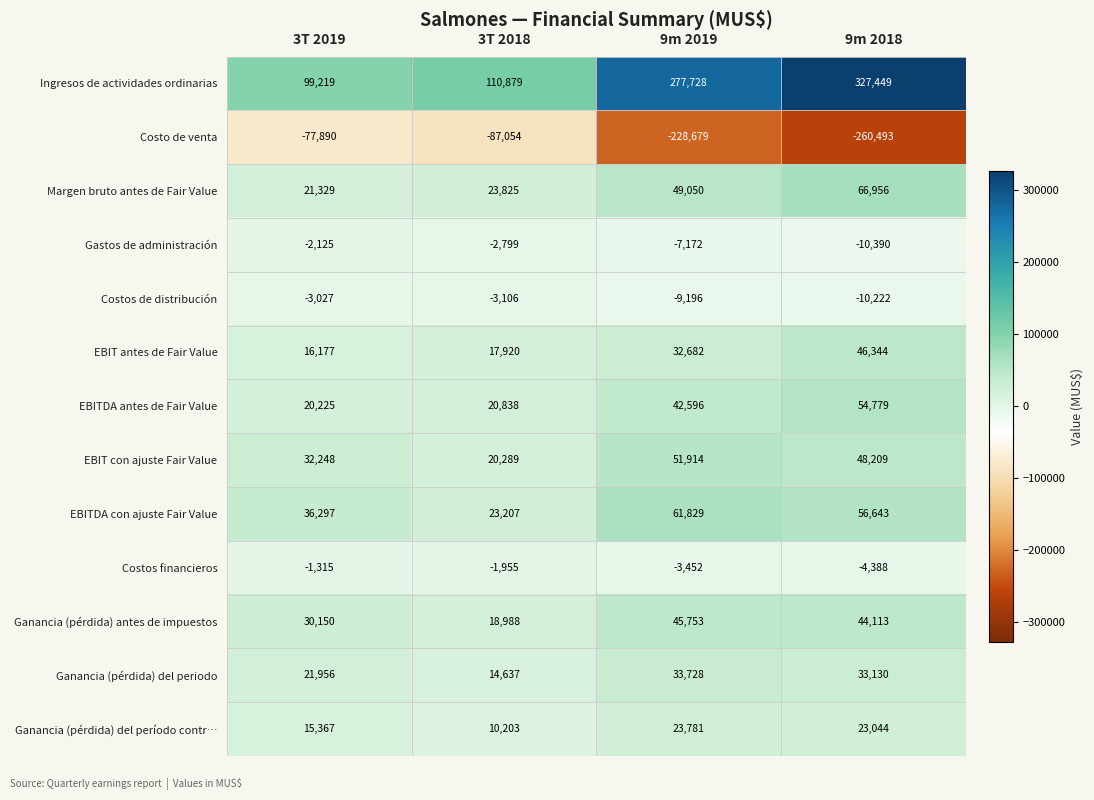

Which category has the lowest value across all series?

9m 2018